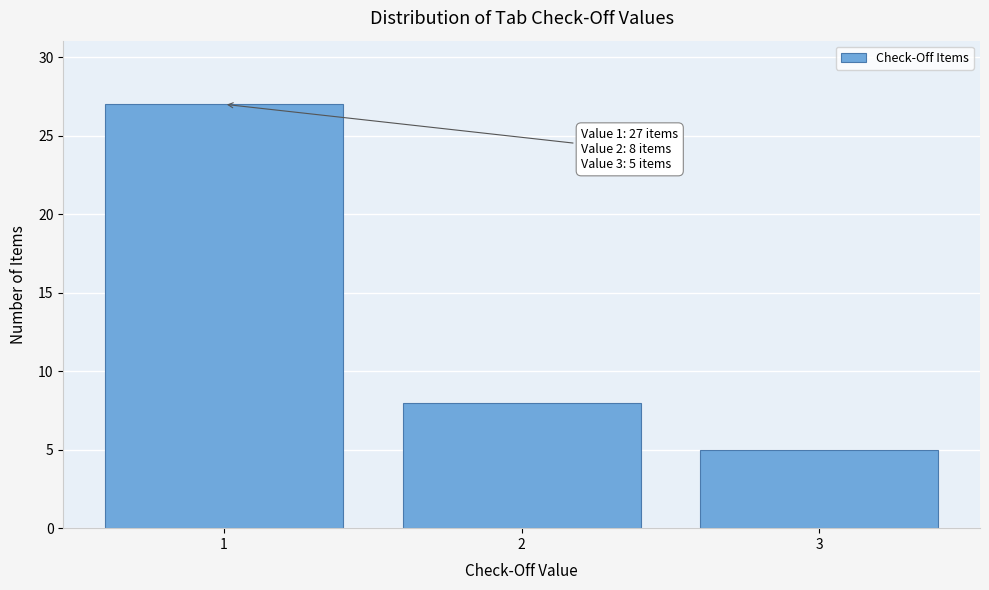

Reading right to left, extract all data points from this chart.

3=5	2=8	1=27